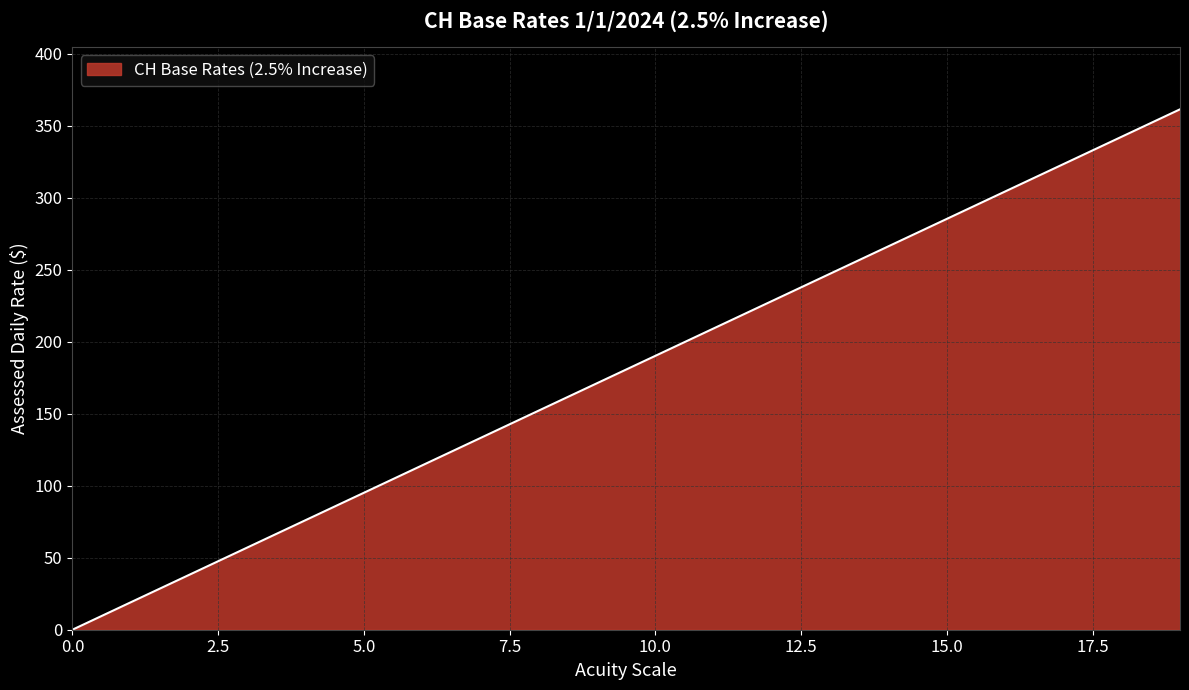

How many values are below 190?

10